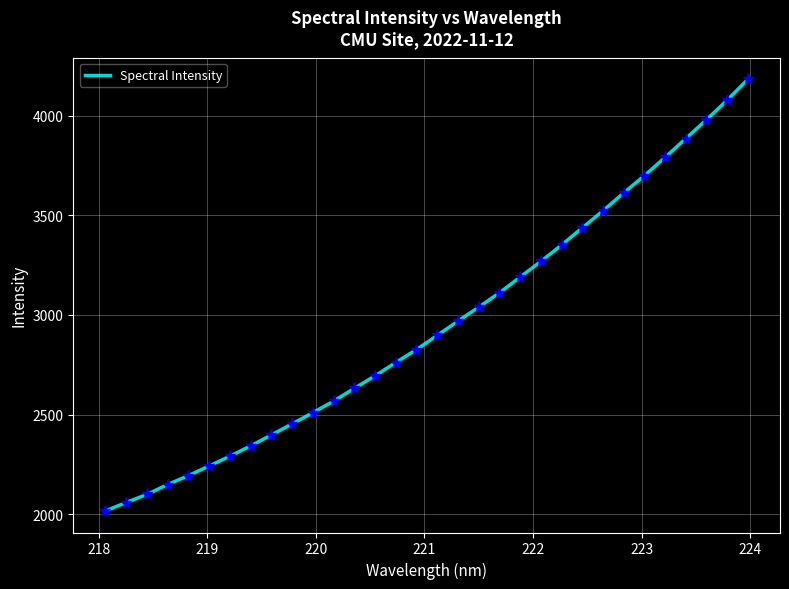

What is the maximum value shown in the chart?

4181.8